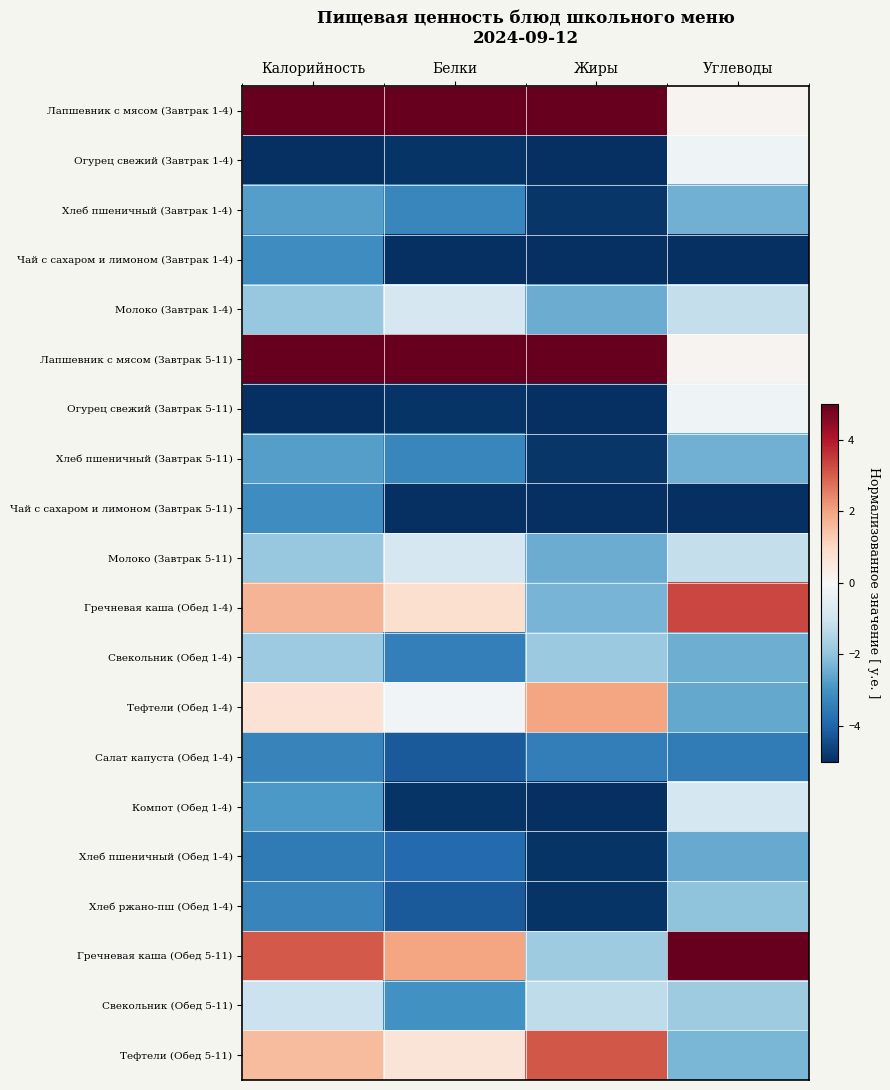

Count the number of categories in the chart.

4